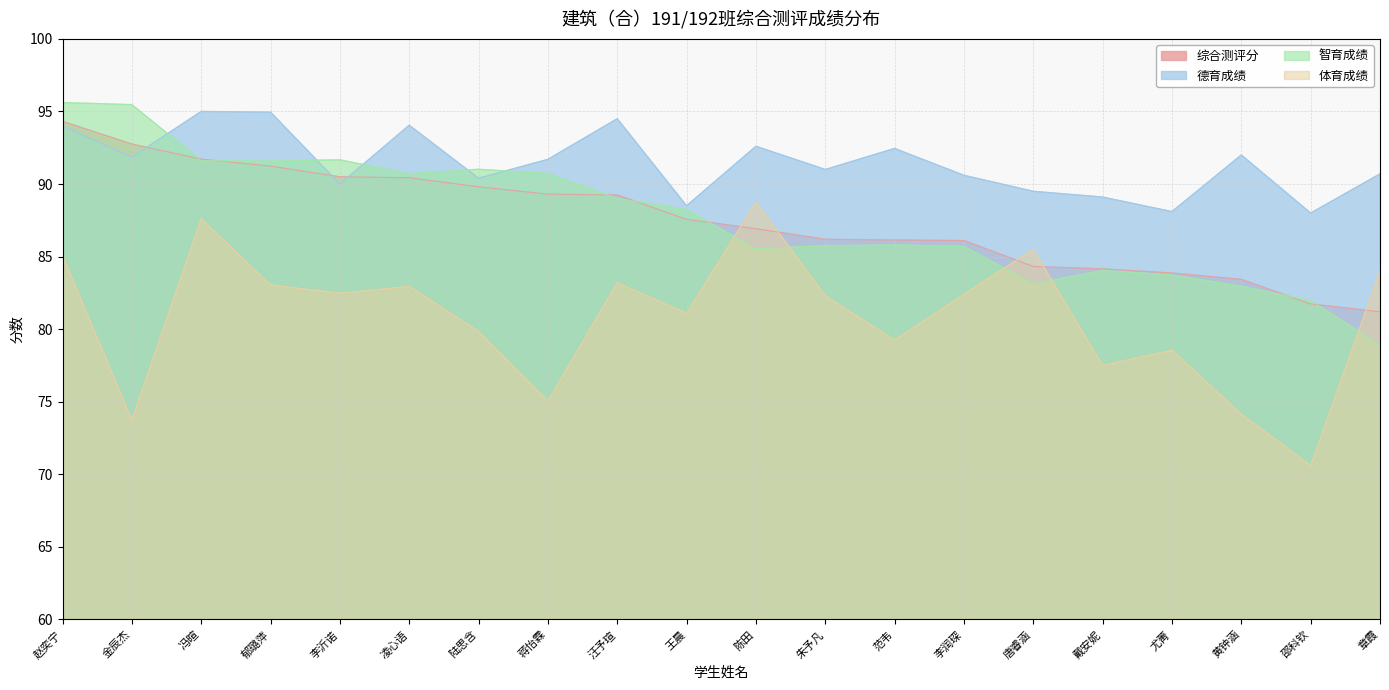

In 体育成绩, how many points are lower than both neighbors (excluding endpoints)?

7